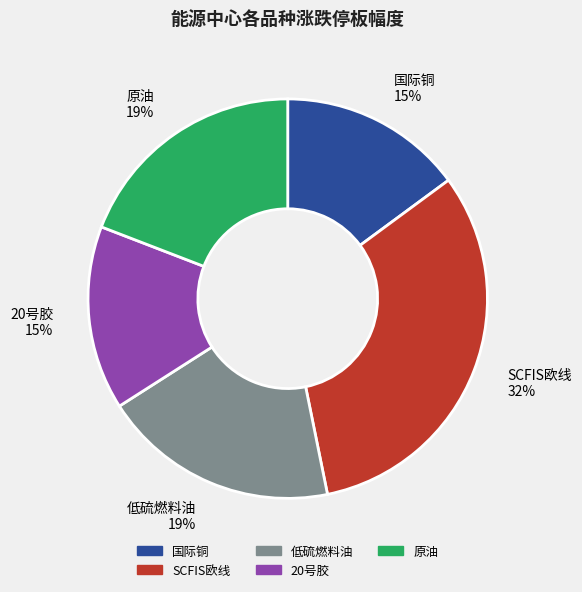

Is it true that 低硫燃料油 is 19% of the pie?

True